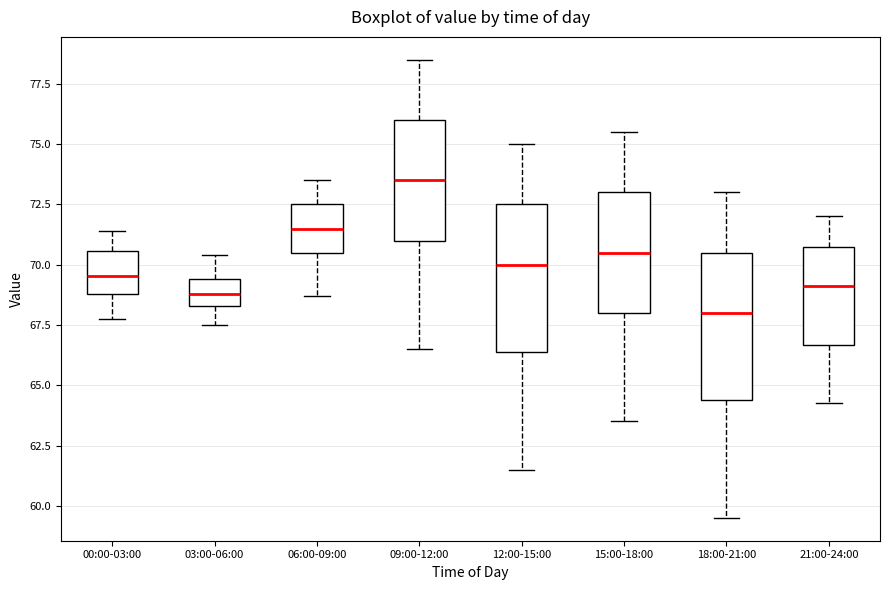

Reading left to right, read every box against the y-axis: the position of its median line, the range the box covers, and the ends of its whiskers. The values are not printed on the chart, so give them approximately, as read against the axis.

00:00-03:00: median 69.5, box 69.0 to 70.5, whiskers 68.0 to 71.5
03:00-06:00: median 69.0, box 68.5 to 69.5, whiskers 67.5 to 70.5
06:00-09:00: median 71.5, box 70.5 to 72.5, whiskers 68.5 to 73.5
09:00-12:00: median 73.5, box 71.0 to 76.0, whiskers 66.5 to 78.5
12:00-15:00: median 70.0, box 66.5 to 72.5, whiskers 61.5 to 75.0
15:00-18:00: median 70.5, box 68.0 to 73.0, whiskers 63.5 to 75.5
18:00-21:00: median 68.0, box 64.5 to 70.5, whiskers 59.5 to 73.0
21:00-24:00: median 69.0, box 66.5 to 71.0, whiskers 64.5 to 72.0